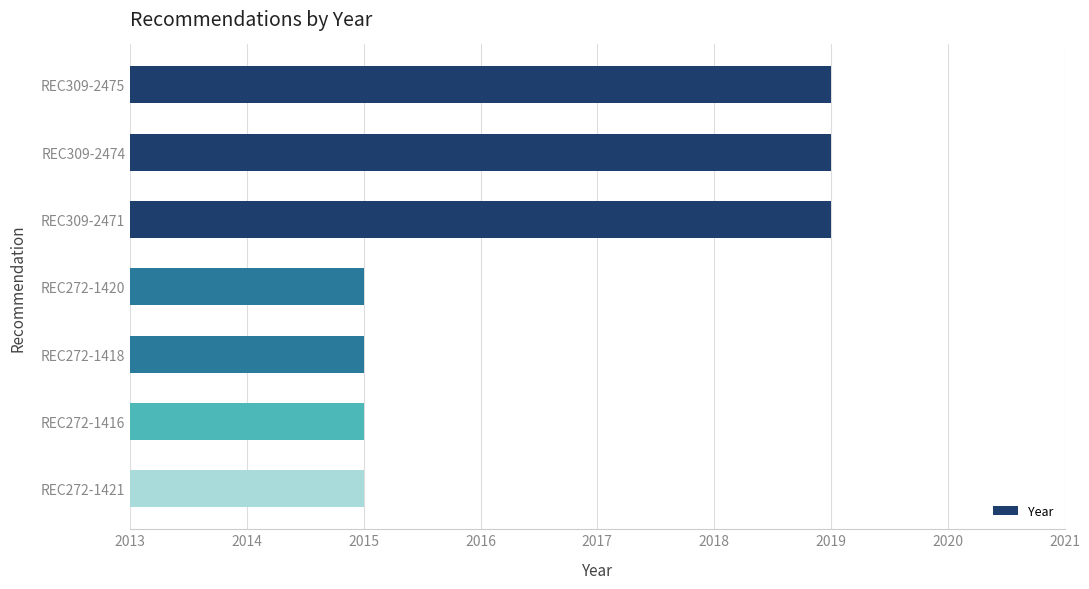

What is the smallest value displayed?

2015